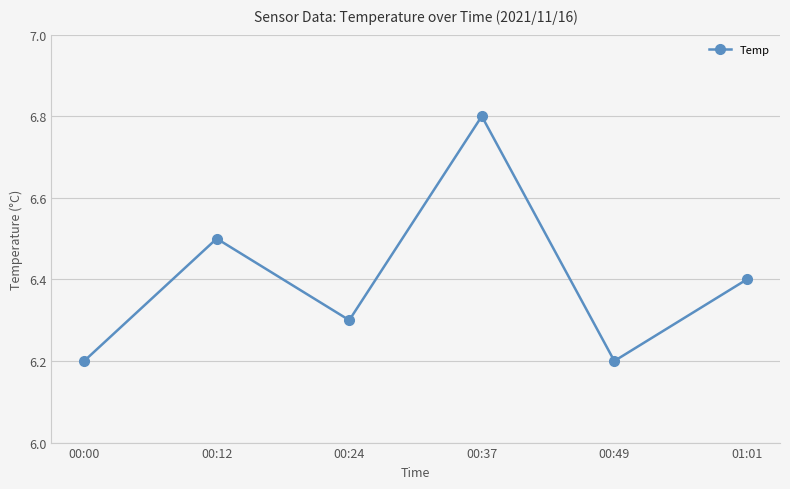

Reading left to right, what are all the values shown in this chart?

6.2	6.5	6.3	6.8	6.2	6.4